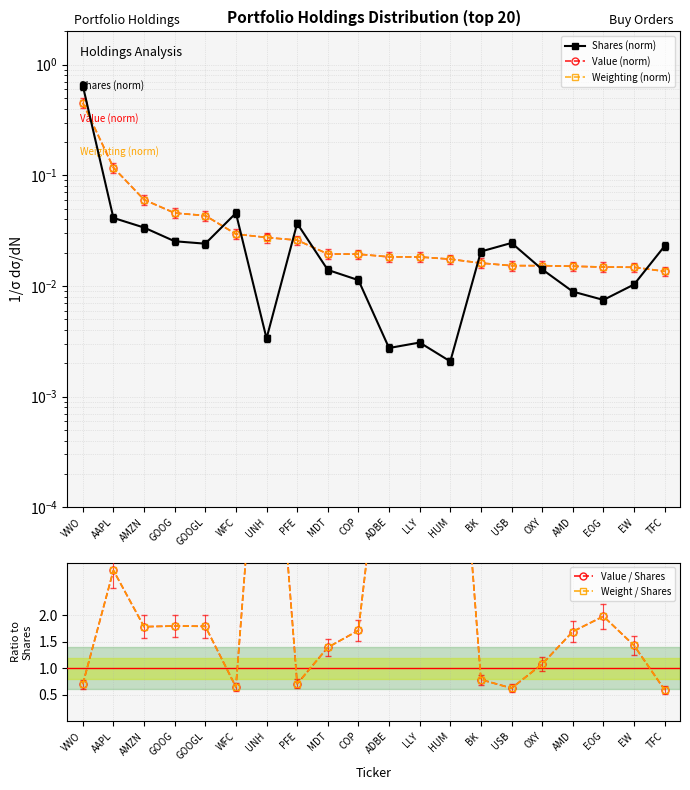

Which category has the lowest value in the Value (norm) series?

TFC